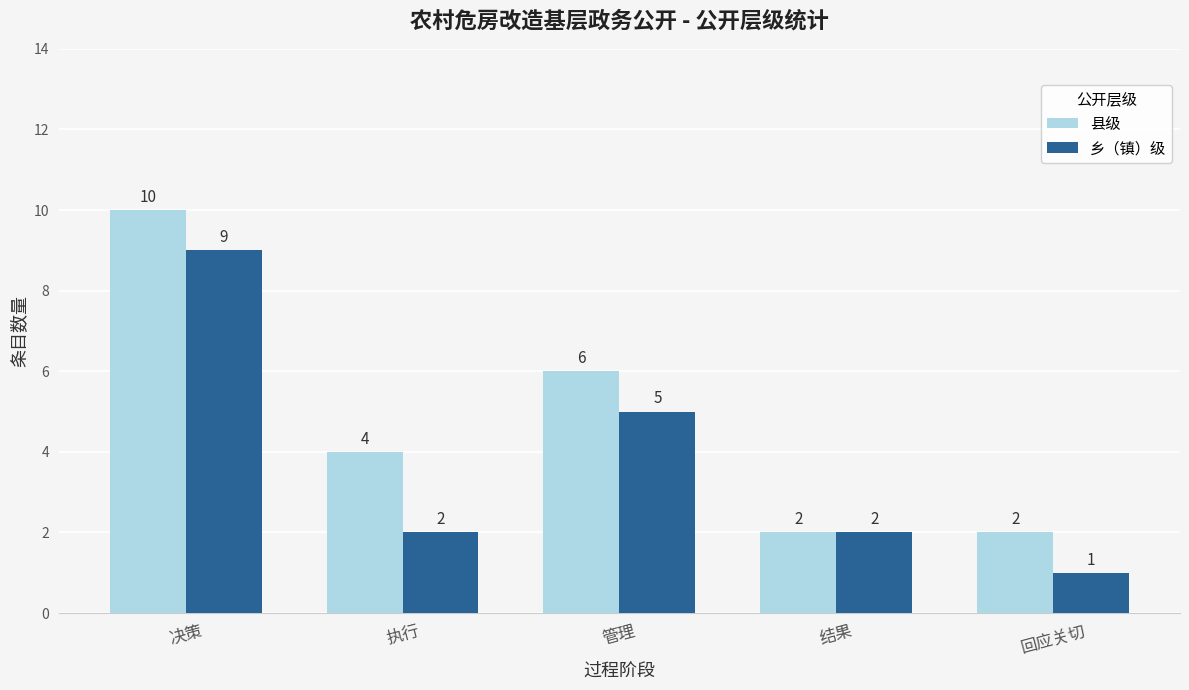

Rank the series by their maximum value, from lowest to highest.

乡（镇）级, 县级